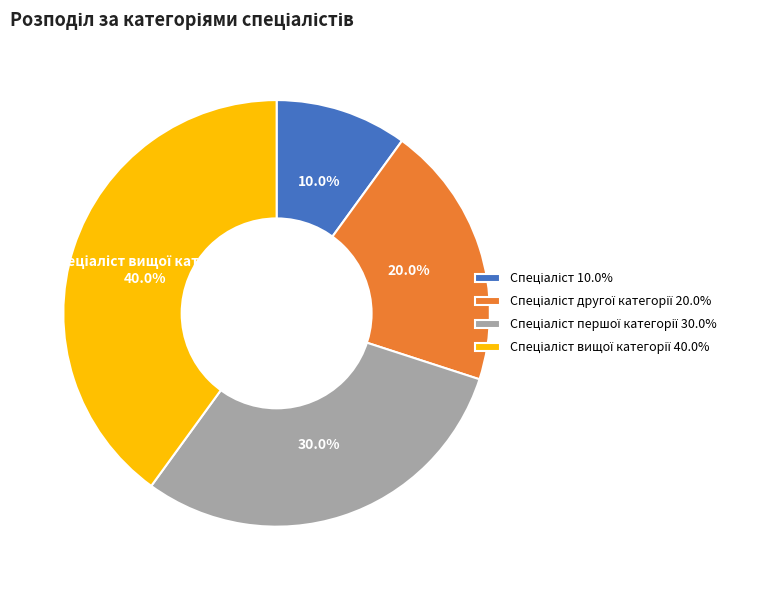

Is there a majority slice in this chart?

No